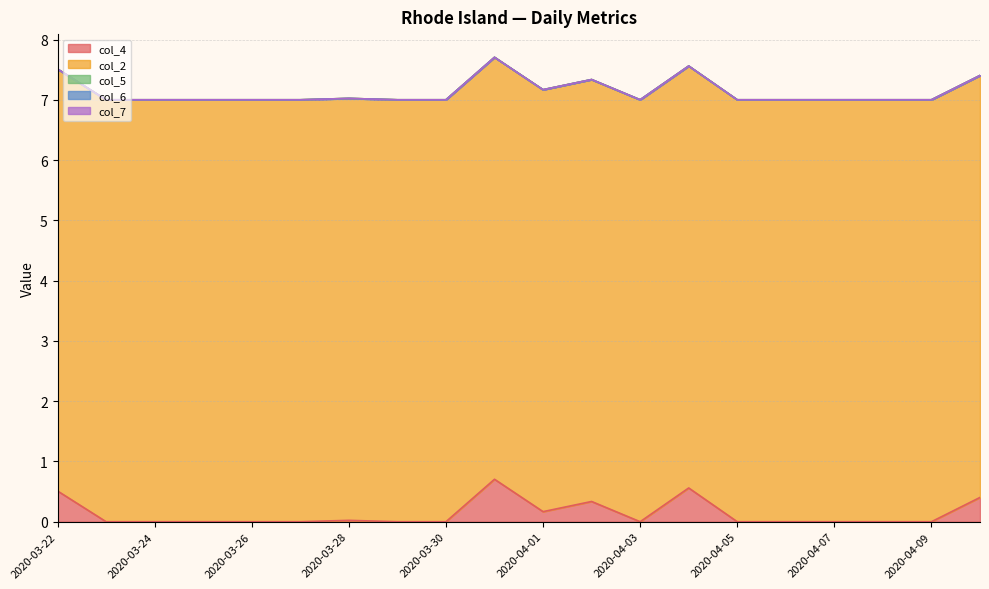

Between 2020-03-24 and 2020-03-26, which is larger?

2020-03-24